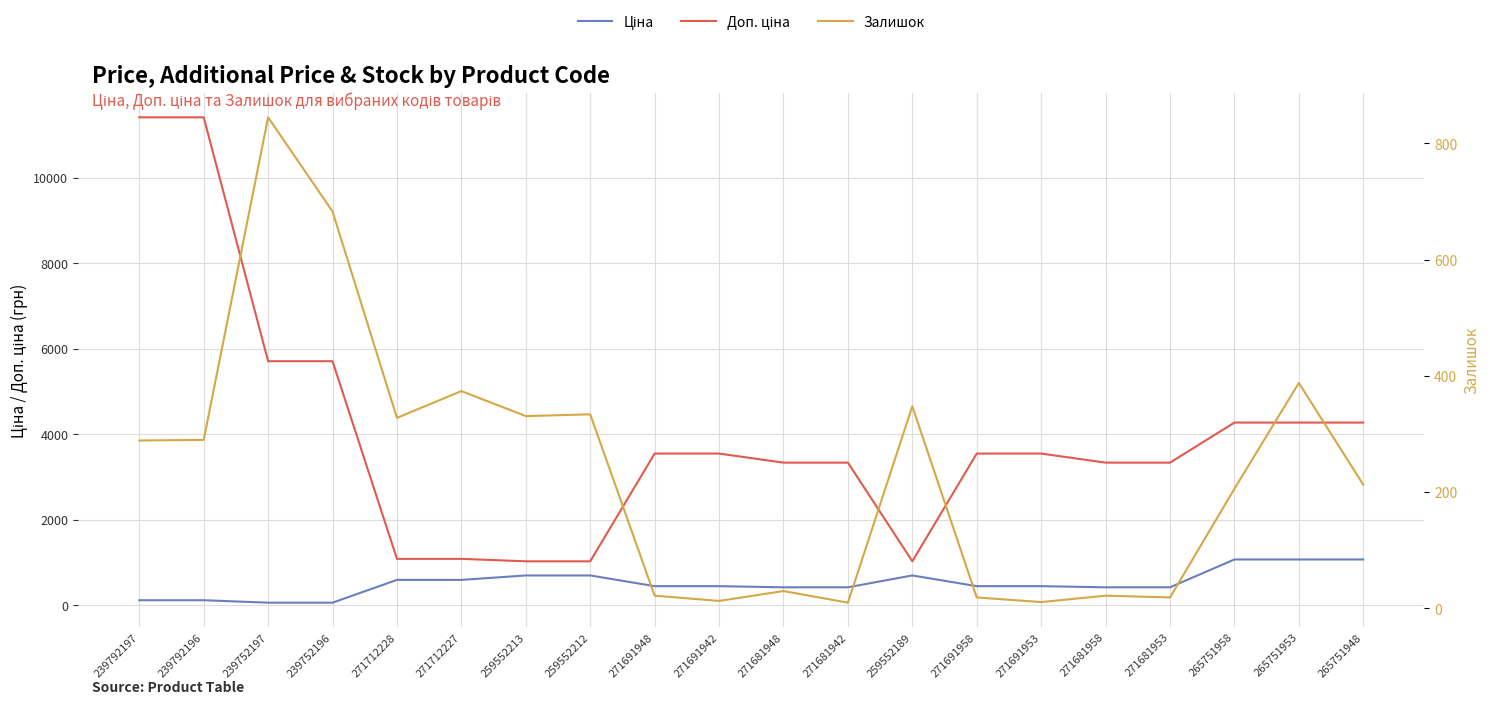

What position from the left is 259552189?

13